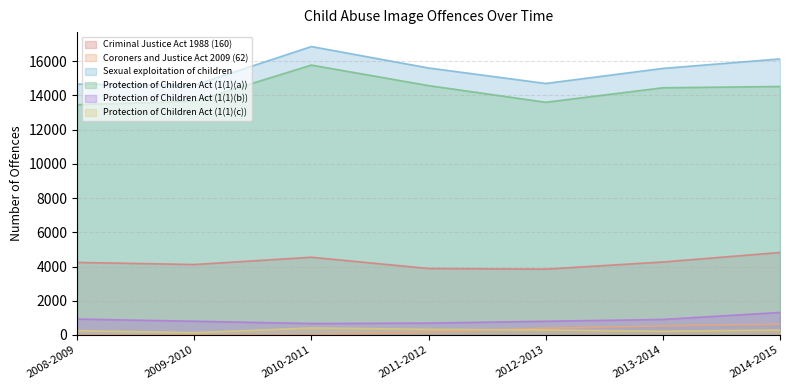

Between 2011-2012 and 2014-2015, which is larger?

2014-2015